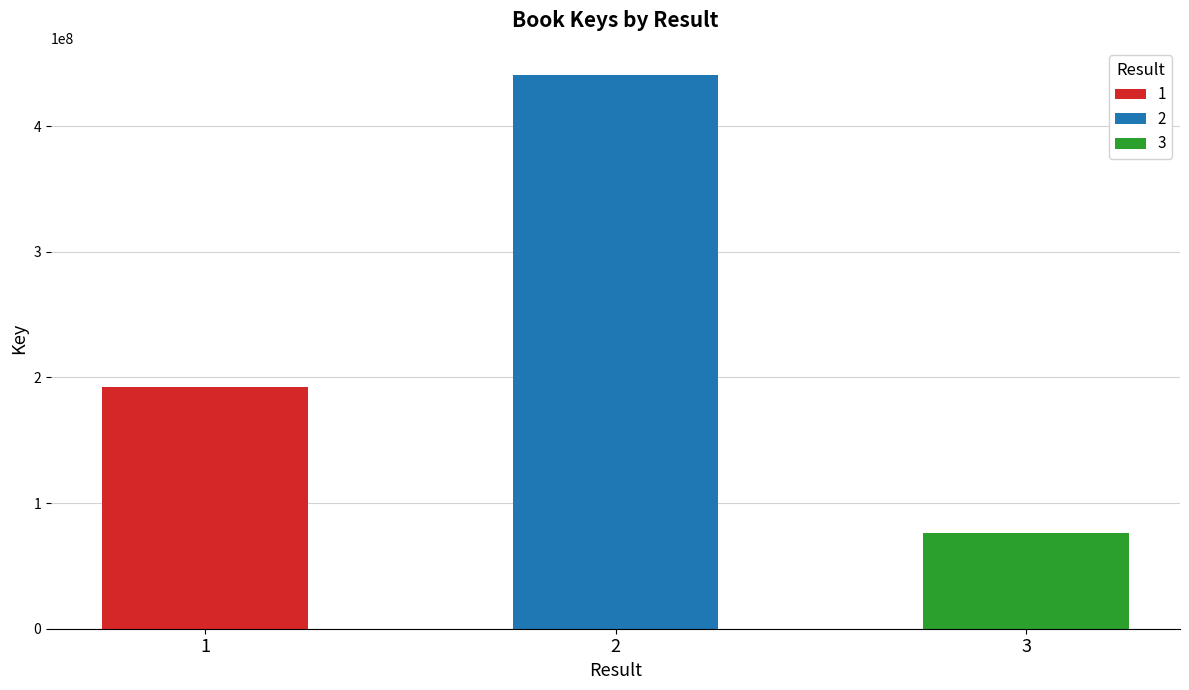

True or false: the data shows 440420135 at 2.

True